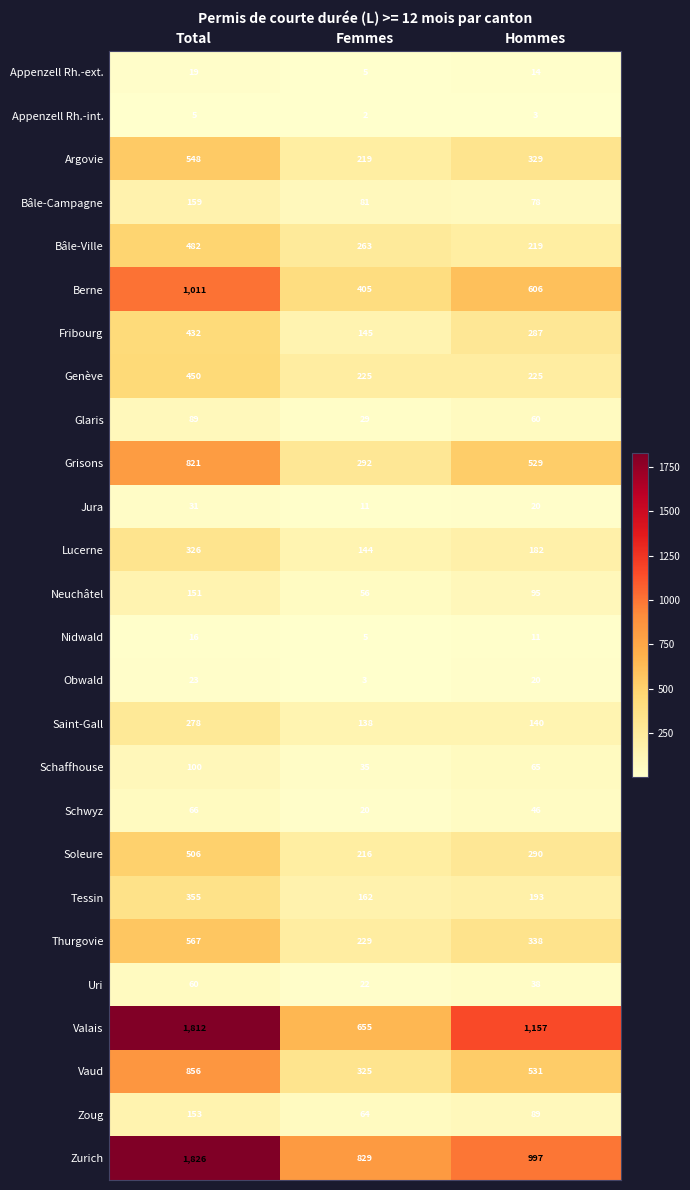

Which category has the highest value across all series?

Total